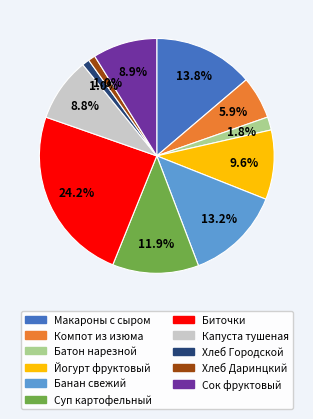

Is there a majority slice in this chart?

No